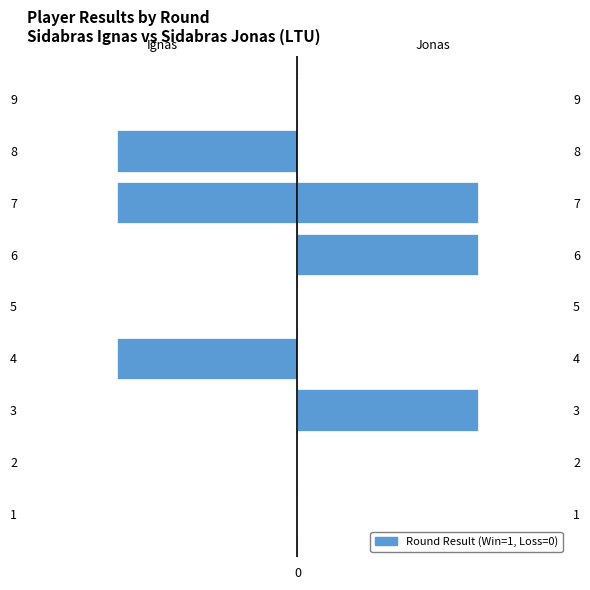

Are the bars grouped side by side (vs. stacked)?

Yes